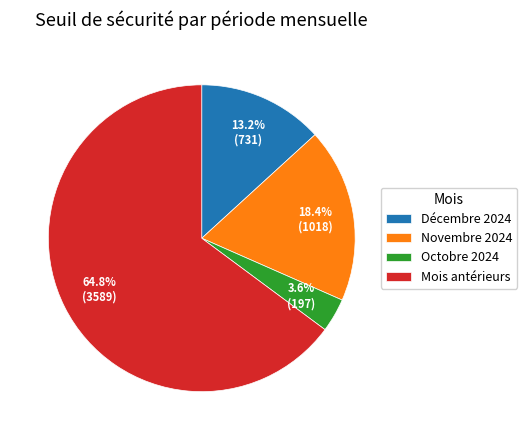

Which category has the biggest portion of the pie?

Mois antérieurs